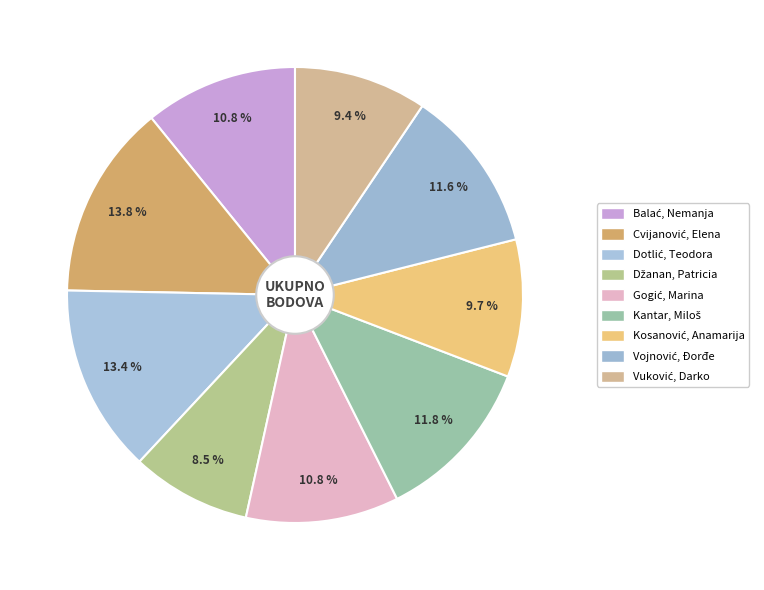

Count the number of slices in the pie.

9